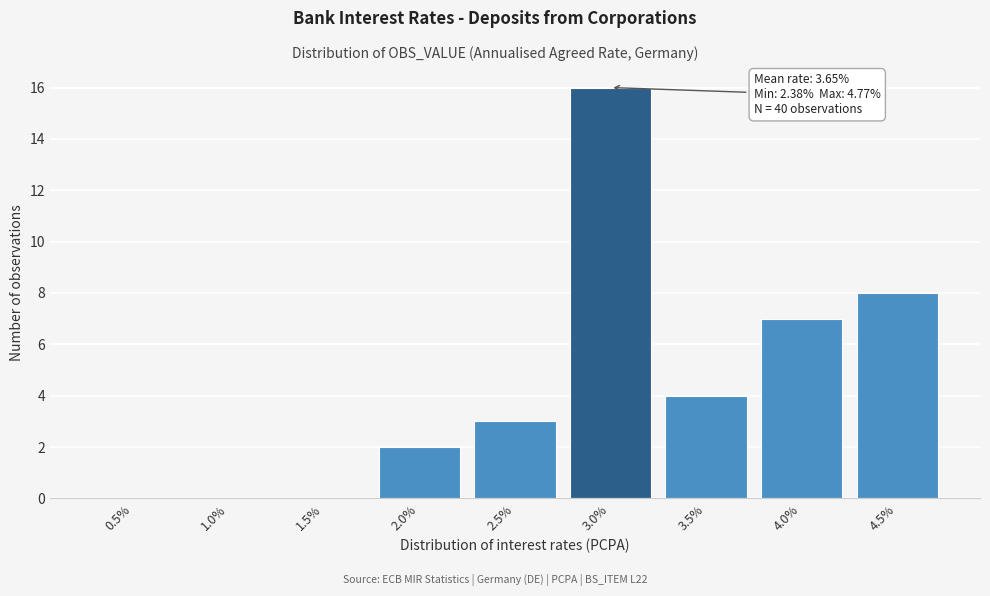

Reading left to right, transcribe all the data shown in this chart.

0.5%=0	1.0%=0	1.5%=0	2.0%=2	2.5%=3	3.0%=16	3.5%=4	4.0%=7	4.5%=8